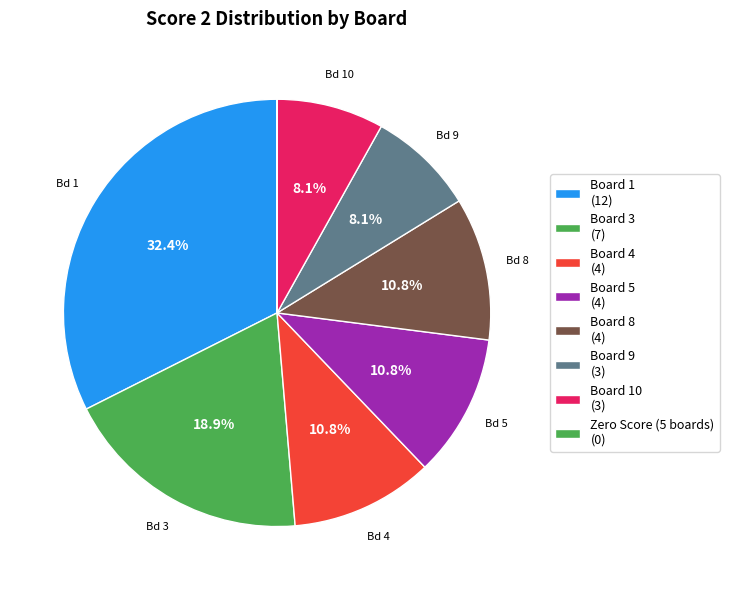

To the nearest percent, what is the difference between the largest and smallest slice percentages?

32%